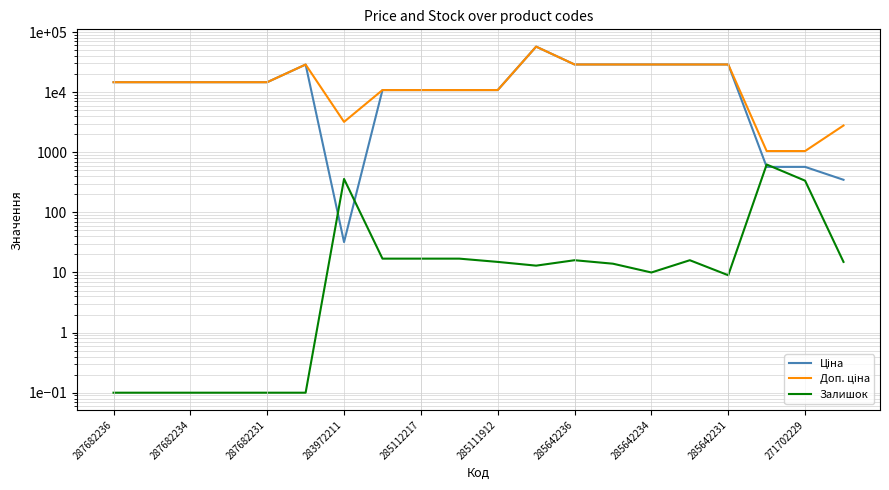

Read the Доп. ціна value at 287682234.

14649.6